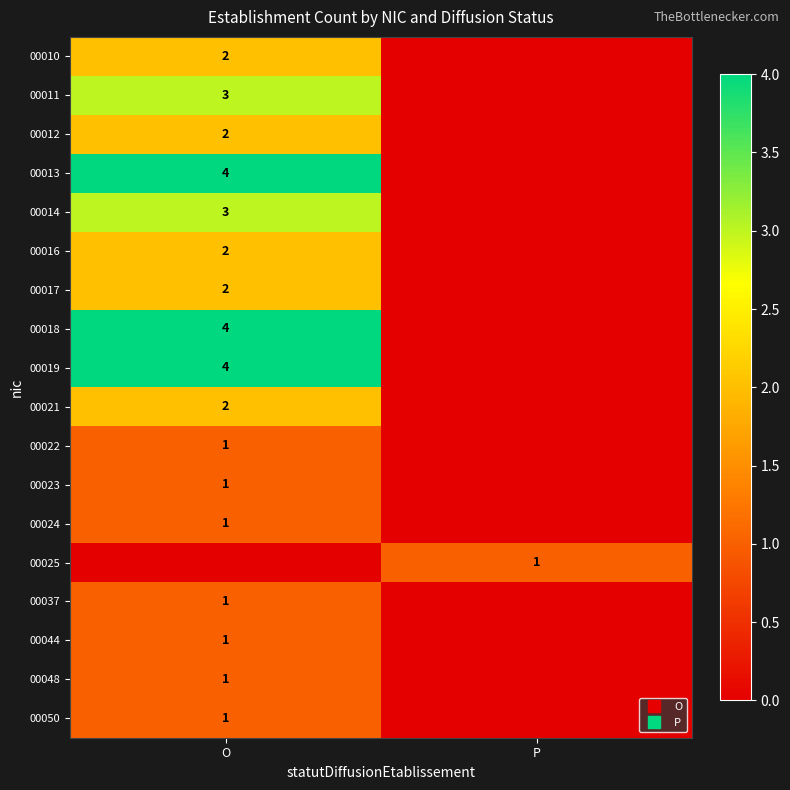

At which label does 00018 reach its peak?

O